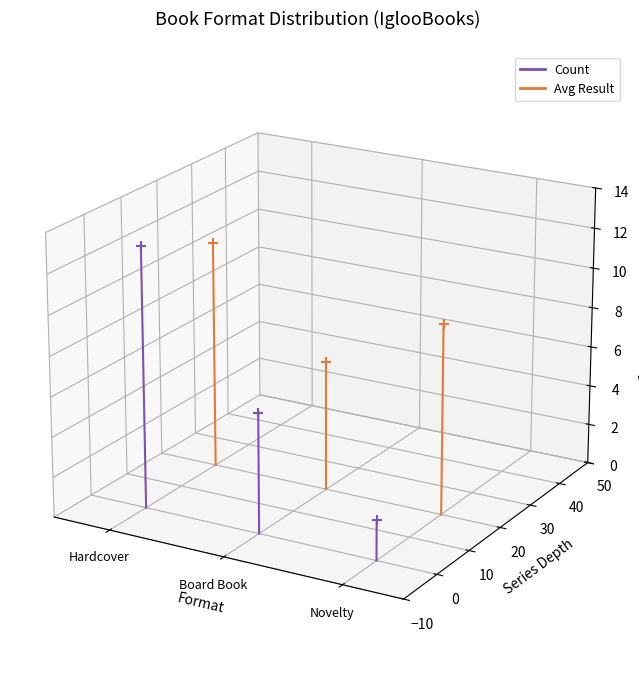

Which series has the largest total across all categories?

Avg Result